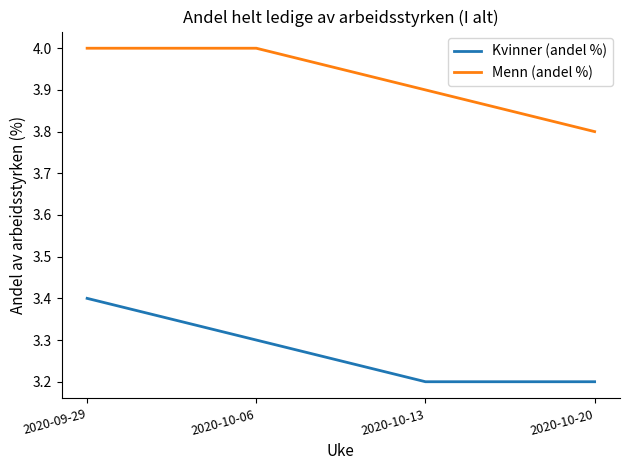

Does the chart display data point markers on the line(s)?

No